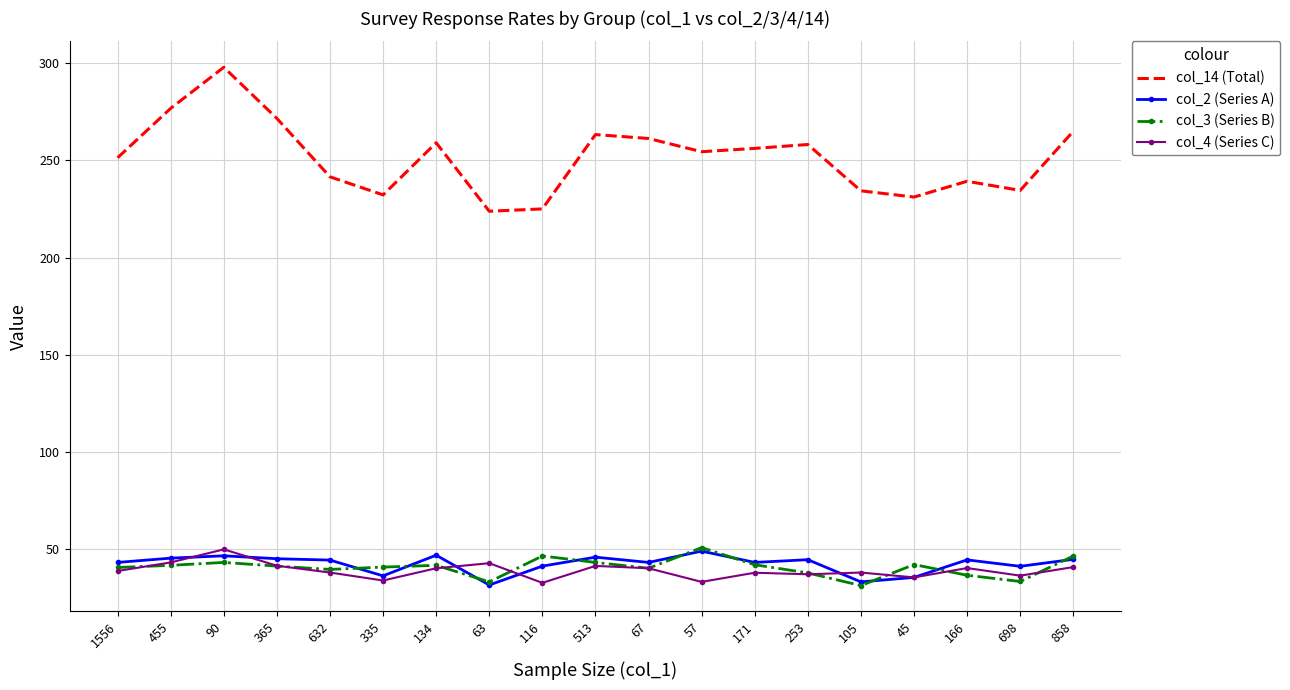

True or false: col_14 (Total) has a value of 259.0 at 134.

True